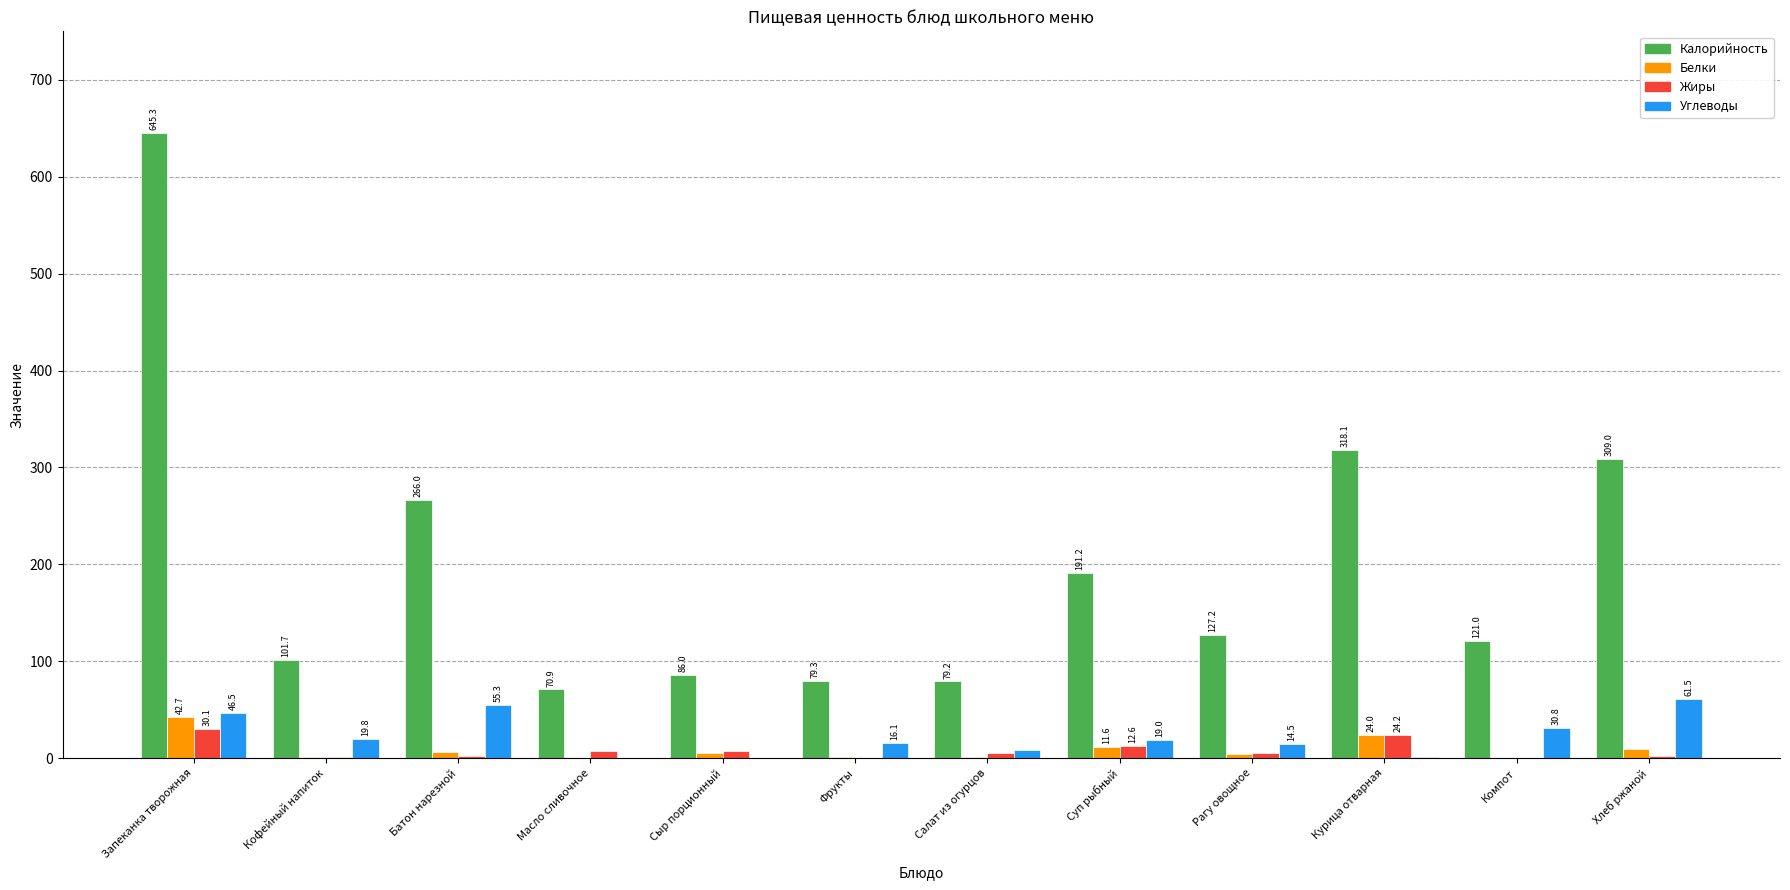

What is the difference between the Белки values at Курица отварная and Кофейный напиток?

22.3